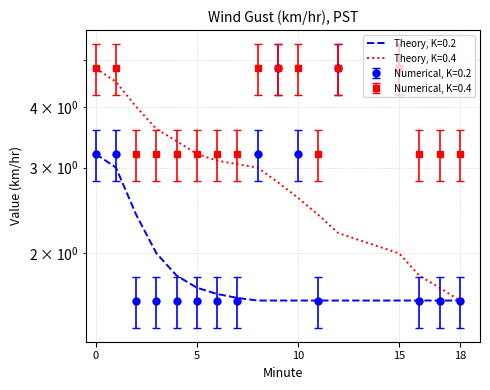

True or false: Theory, K=0.2 has a value of 1.6 at 15.

True